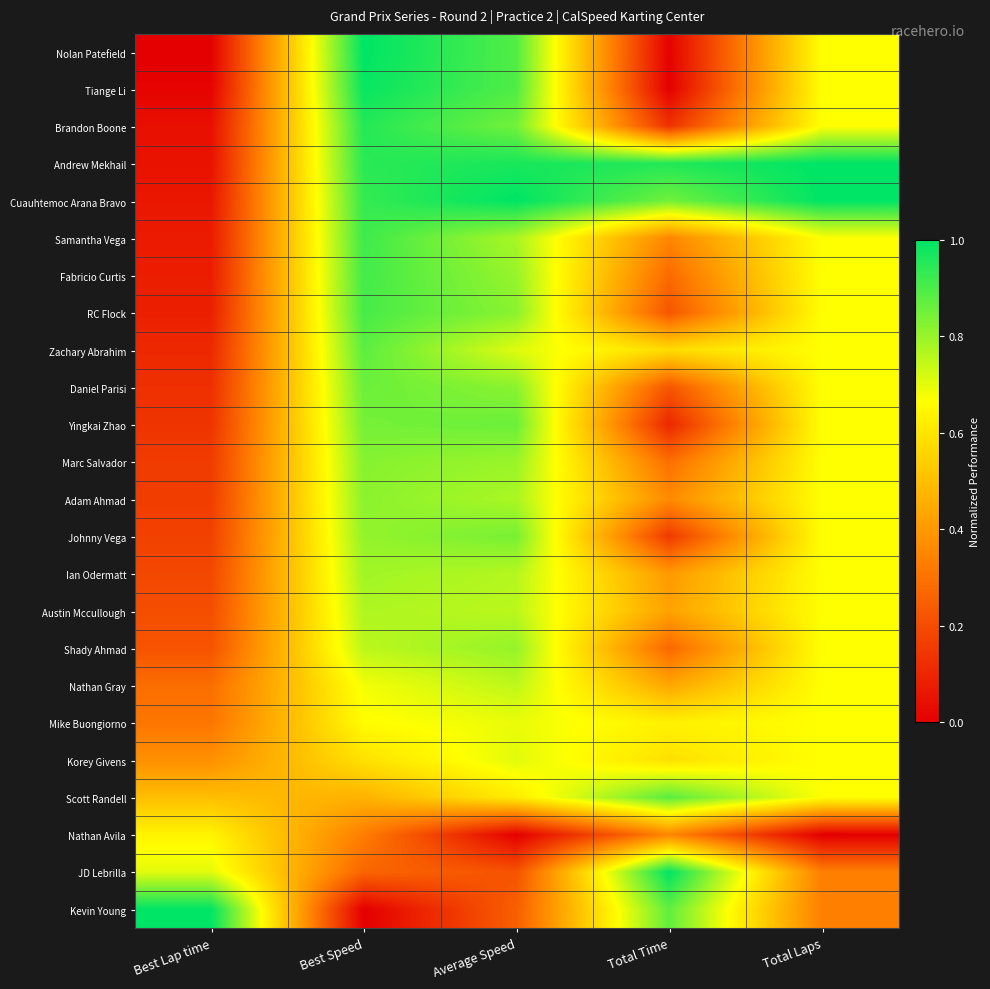

Reading left to right, list all the values displayed in this chart.

Nolan Patefield: Best Lap time=0.0	Best Speed=1.0	Average Speed=0.9	Total Time=0.0	Total Laps=0.7
Tiange Li: Best Lap time=0.0	Best Speed=1.0	Average Speed=0.9	Total Time=0.0	Total Laps=0.7
Brandon Boone: Best Lap time=0.0	Best Speed=1.0	Average Speed=0.8	Total Time=0.1	Total Laps=0.7
Andrew Mekhail: Best Lap time=0.0	Best Speed=0.9	Average Speed=1.0	Total Time=1.0	Total Laps=1.0
Cuauhtemoc Arana Bravo: Best Lap time=0.1	Best Speed=0.9	Average Speed=1.0	Total Time=0.9	Total Laps=1.0
Samantha Vega: Best Lap time=0.1	Best Speed=0.9	Average Speed=0.8	Total Time=0.4	Total Laps=0.7
Fabricio Curtis: Best Lap time=0.1	Best Speed=0.9	Average Speed=0.8	Total Time=0.3	Total Laps=0.7
RC Flock: Best Lap time=0.1	Best Speed=0.9	Average Speed=0.8	Total Time=0.2	Total Laps=0.7
Zachary Abrahim: Best Lap time=0.1	Best Speed=0.9	Average Speed=0.7	Total Time=0.6	Total Laps=0.7
Daniel Parisi: Best Lap time=0.1	Best Speed=0.9	Average Speed=0.8	Total Time=0.2	Total Laps=0.7
Yingkai Zhao: Best Lap time=0.1	Best Speed=0.8	Average Speed=0.9	Total Time=0.1	Total Laps=0.7
Marc Salvador: Best Lap time=0.2	Best Speed=0.8	Average Speed=0.8	Total Time=0.3	Total Laps=0.7
Adam Ahmad: Best Lap time=0.2	Best Speed=0.8	Average Speed=0.8	Total Time=0.4	Total Laps=0.7
Johnny Vega: Best Lap time=0.2	Best Speed=0.8	Average Speed=0.8	Total Time=0.2	Total Laps=0.7
Ian Odermatt: Best Lap time=0.2	Best Speed=0.8	Average Speed=0.8	Total Time=0.4	Total Laps=0.7
Austin Mccullough: Best Lap time=0.2	Best Speed=0.8	Average Speed=0.8	Total Time=0.4	Total Laps=0.7
Shady Ahmad: Best Lap time=0.2	Best Speed=0.8	Average Speed=0.8	Total Time=0.3	Total Laps=0.7
Nathan Gray: Best Lap time=0.3	Best Speed=0.7	Average Speed=0.8	Total Time=0.4	Total Laps=0.7
Mike Buongiorno: Best Lap time=0.3	Best Speed=0.7	Average Speed=0.7	Total Time=0.6	Total Laps=0.7
Korey Givens: Best Lap time=0.4	Best Speed=0.6	Average Speed=0.7	Total Time=0.6	Total Laps=0.7
Scott Randell: Best Lap time=0.5	Best Speed=0.5	Average Speed=0.6	Total Time=0.9	Total Laps=0.7
Nathan Avila: Best Lap time=0.6	Best Speed=0.3	Average Speed=0.0	Total Time=0.4	Total Laps=0.0
JD Lebrilla: Best Lap time=0.7	Best Speed=0.3	Average Speed=0.2	Total Time=1.0	Total Laps=0.3
Kevin Young: Best Lap time=1.0	Best Speed=0.0	Average Speed=0.2	Total Time=0.9	Total Laps=0.3